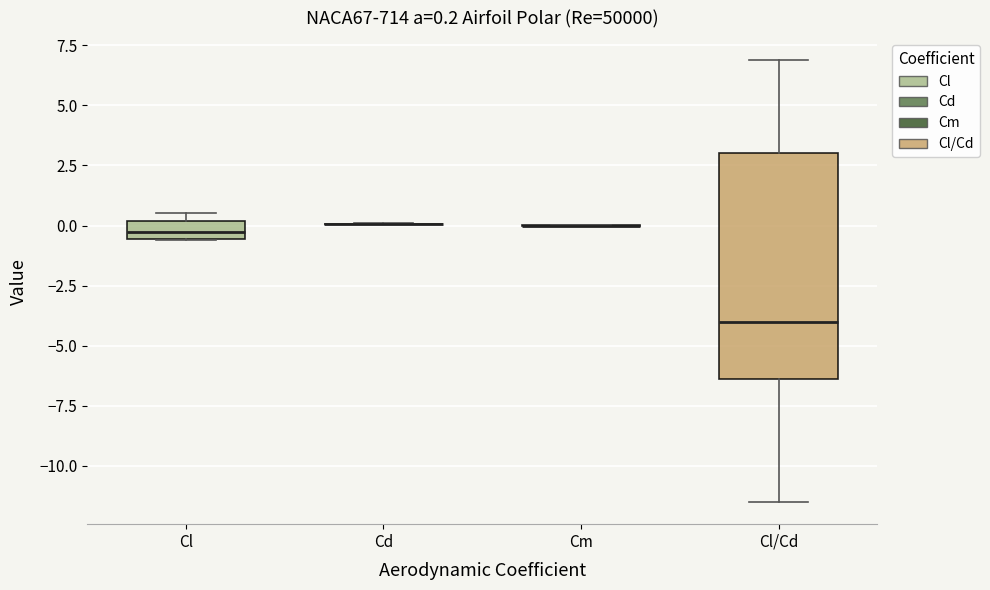

Which box is the tallest, from its lower edge to its upper edge?

Cl/Cd